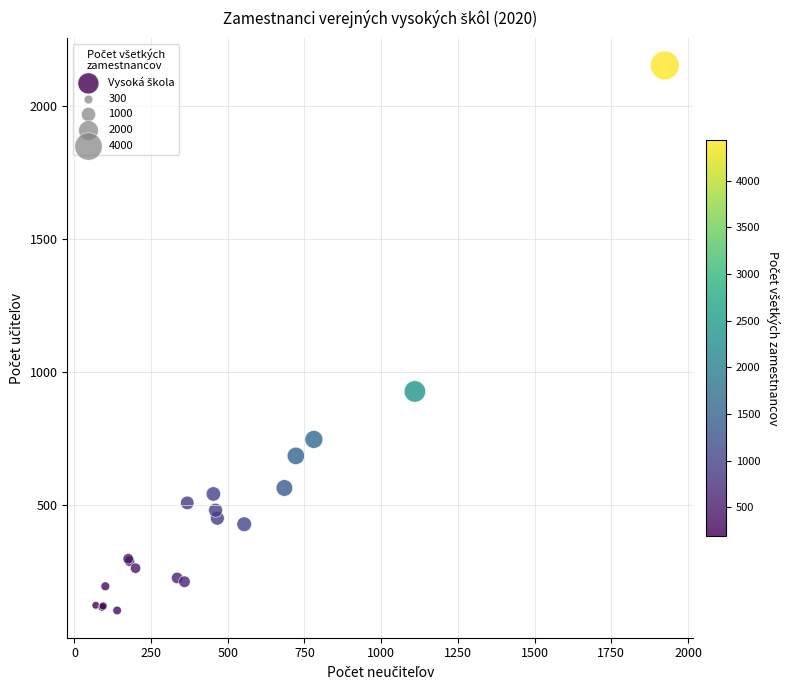

What Y value in the scatter plot is closest to 1128?

927.5